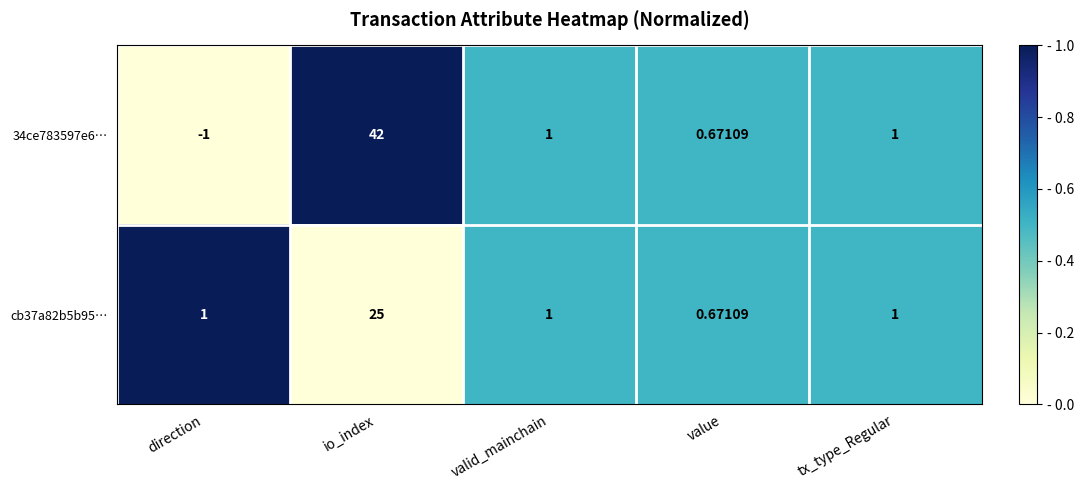

At which category is the sum across all series the highest?

io_index